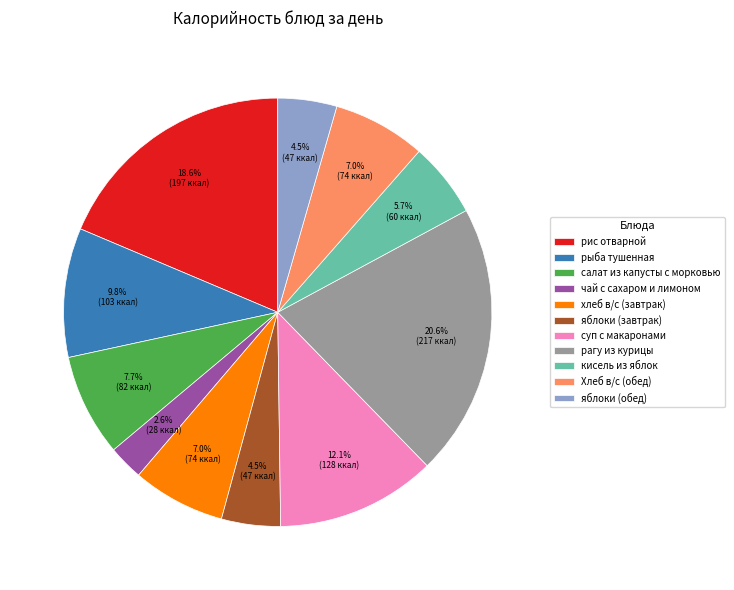

Is the sum of чай с сахаром и лимоном and суп с макаронами greater than half?

No